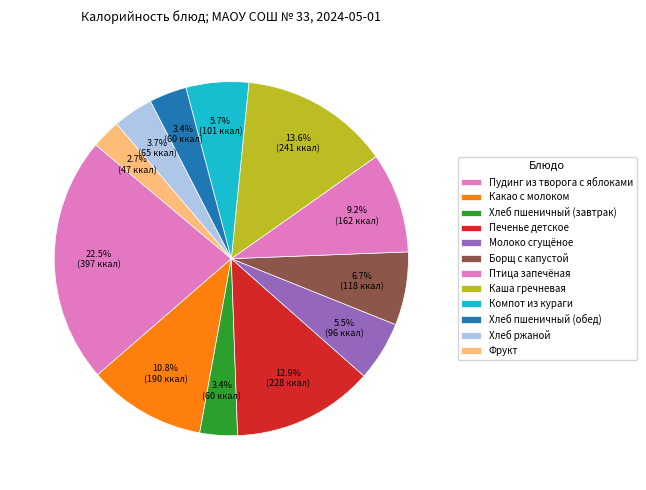

How many segments does this pie chart have?

12